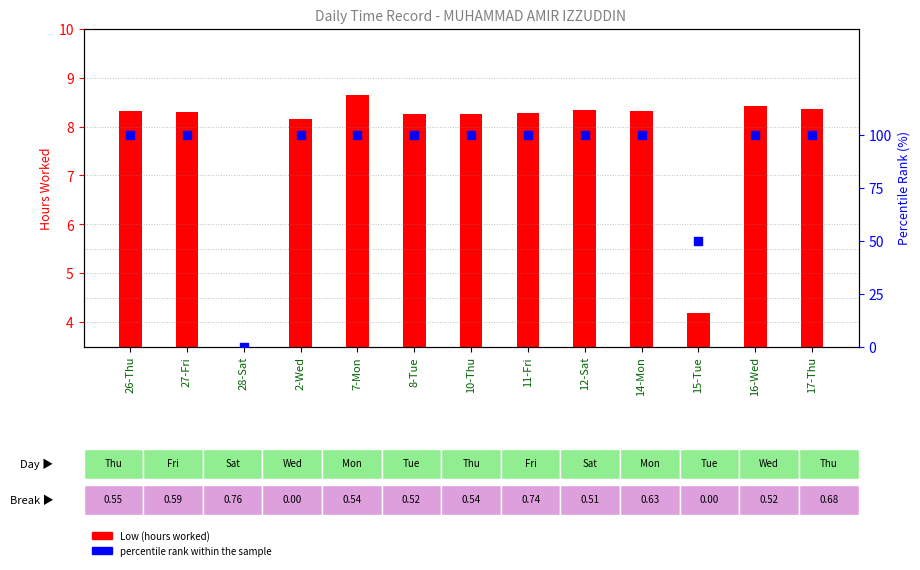

Approximately how many times larger is the value at 16-Wed compared to 8-Tue?

1.0